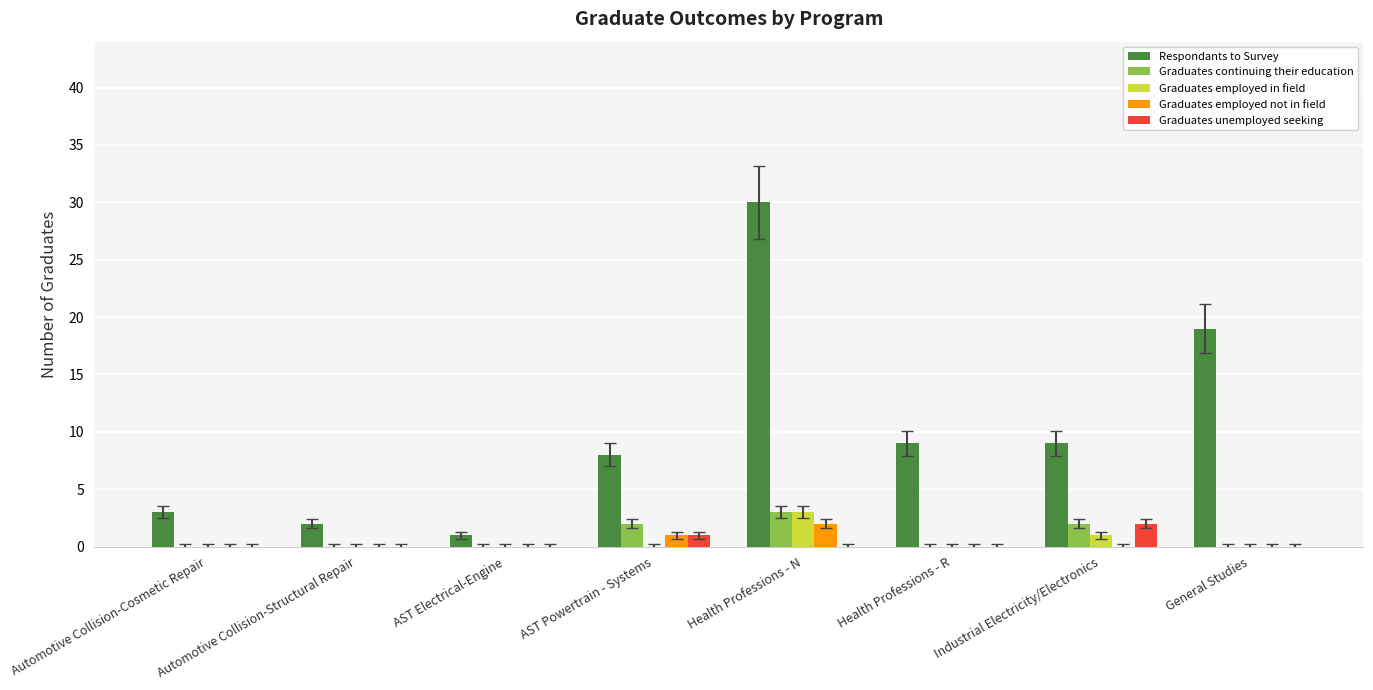

Which series changed the most between AST Powertrain - Systems and Health Professions - N?

Respondants to Survey